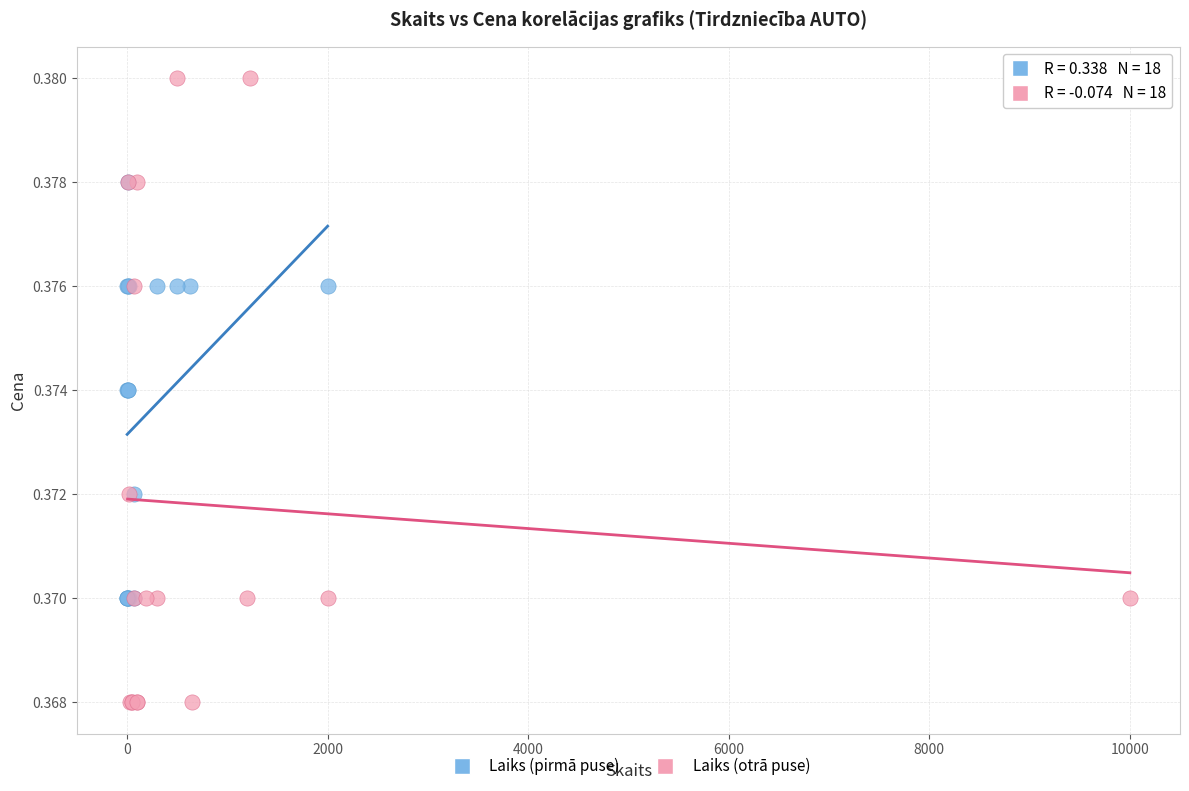

Which series has the largest Y range (max minus min)?

Laiks (otrā puse)